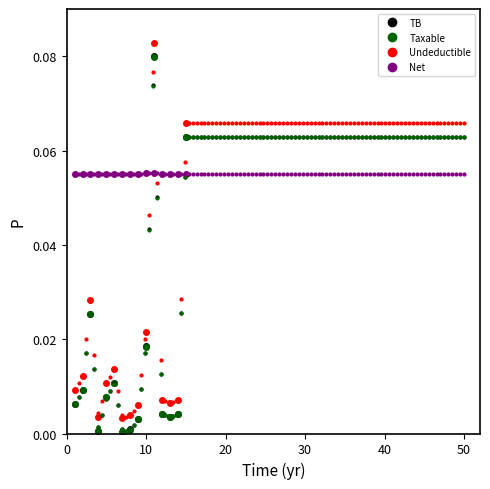

What is the difference between the maximum and second lowest values in the Taxable series?

0.1